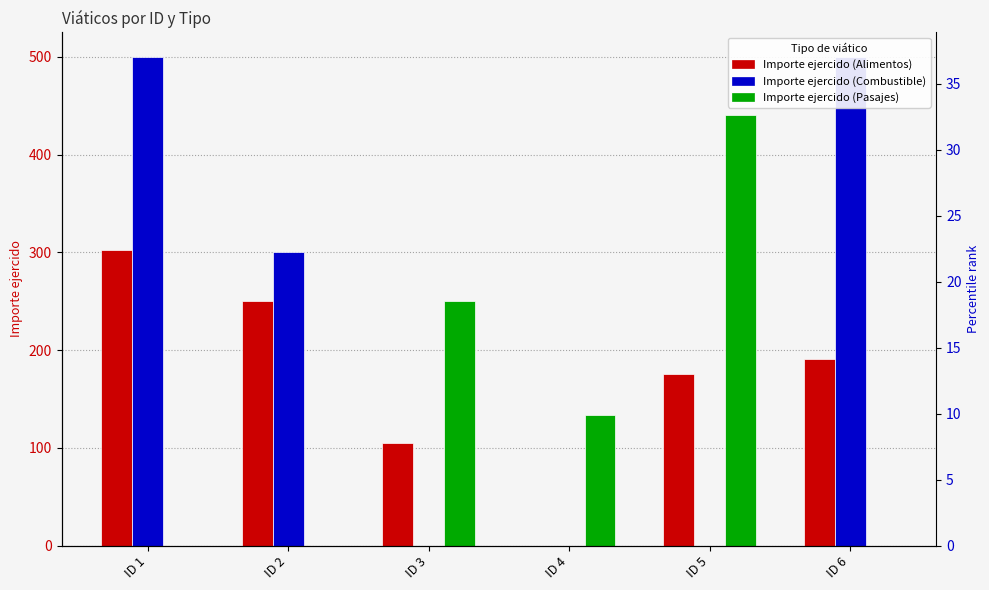

List the series in order of their overall mean, lowest first.

Importe ejercido (Pasajes), Importe ejercido (Alimentos), Importe ejercido (Combustible)